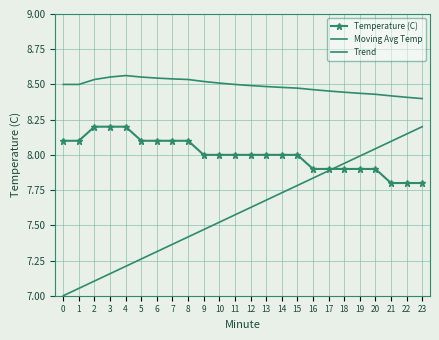

How many lines are shown in the chart?

3